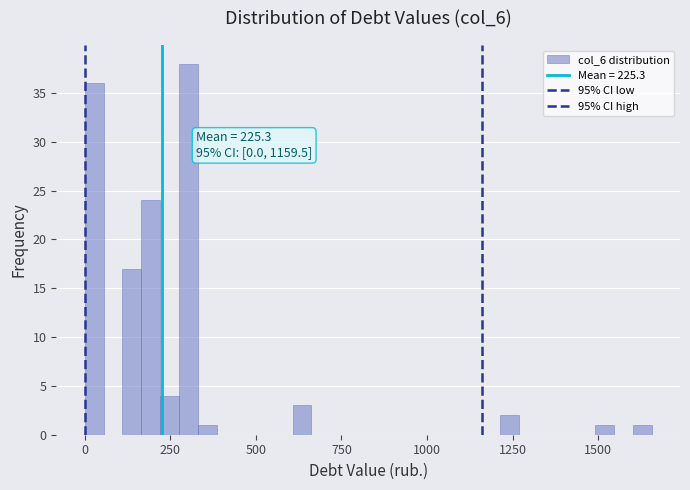

Around what value on the x-axis is the tallest bar? Give the approximate position of its centre, as read against the axis.

300